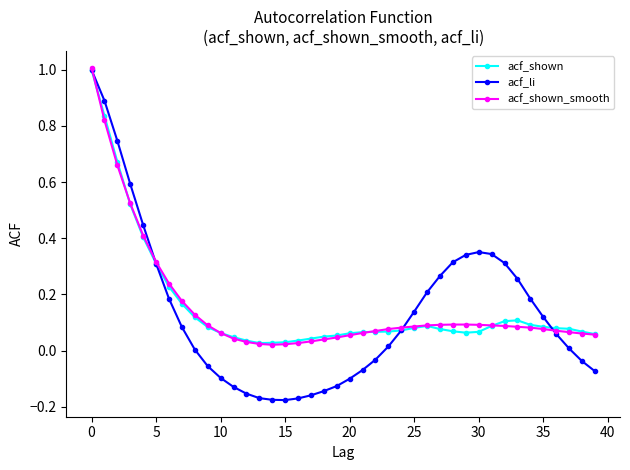

True or false: acf_shown has more than 0 points higher than both neighbors.

True